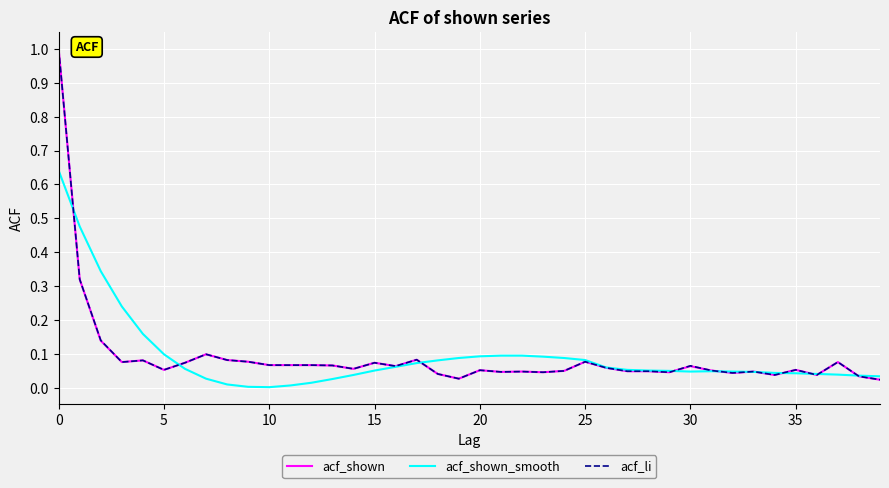

What is the maximum value for acf_shown?

1.0